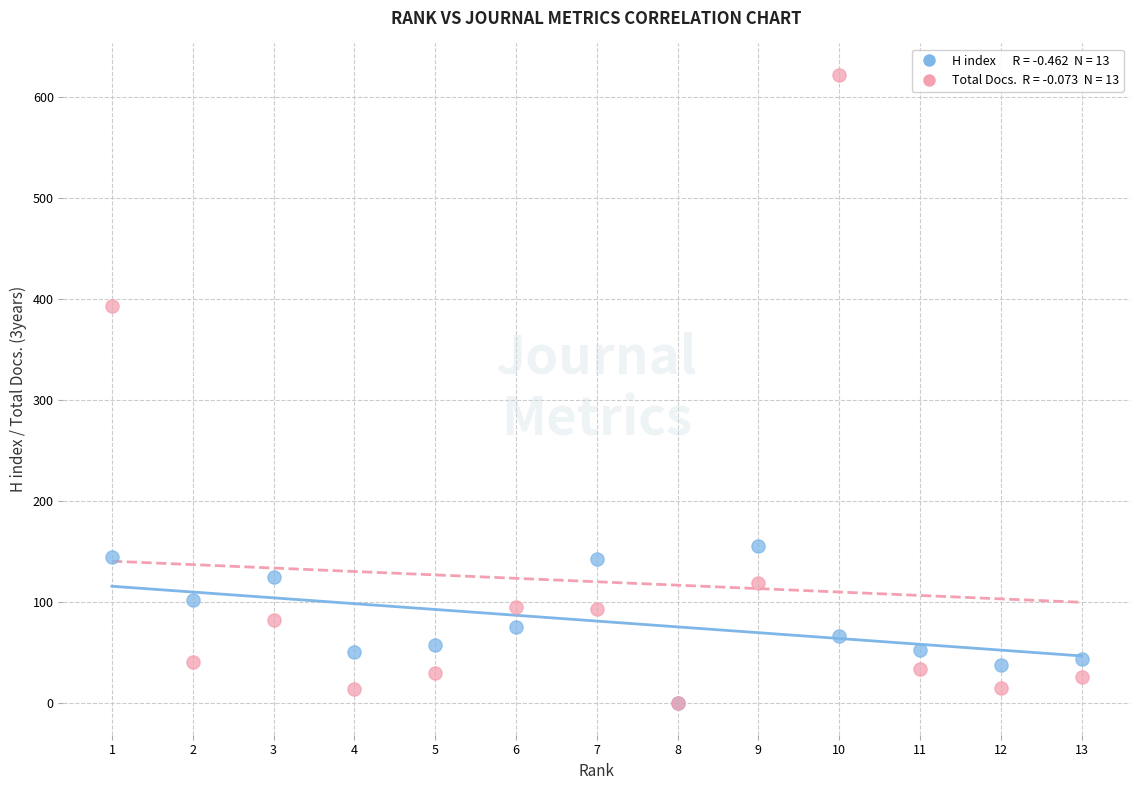

Across all series, what Y value is closest to 311?

393